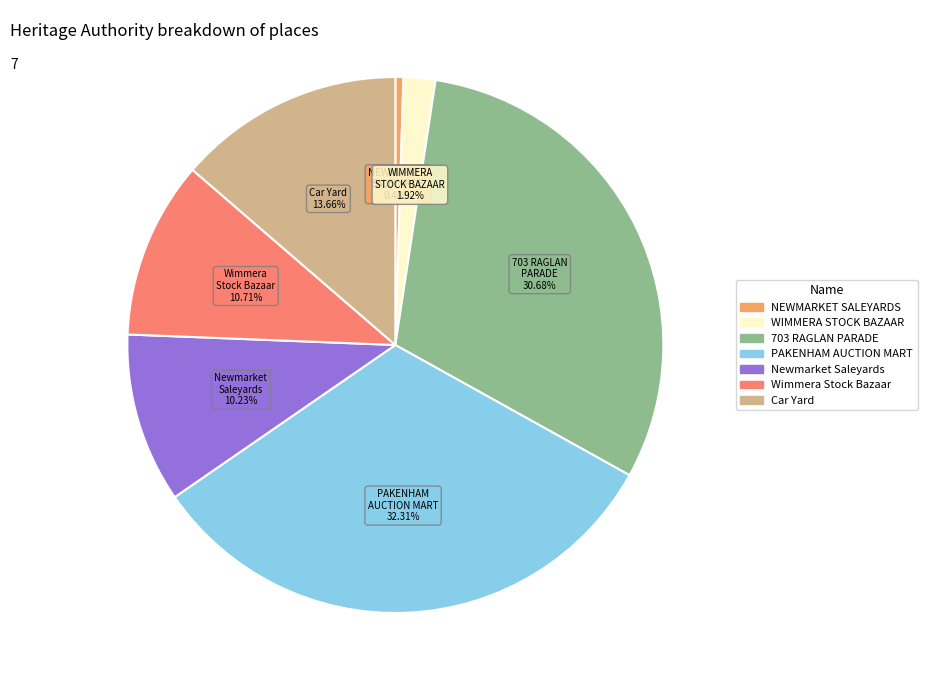

How many segments does this pie chart have?

7